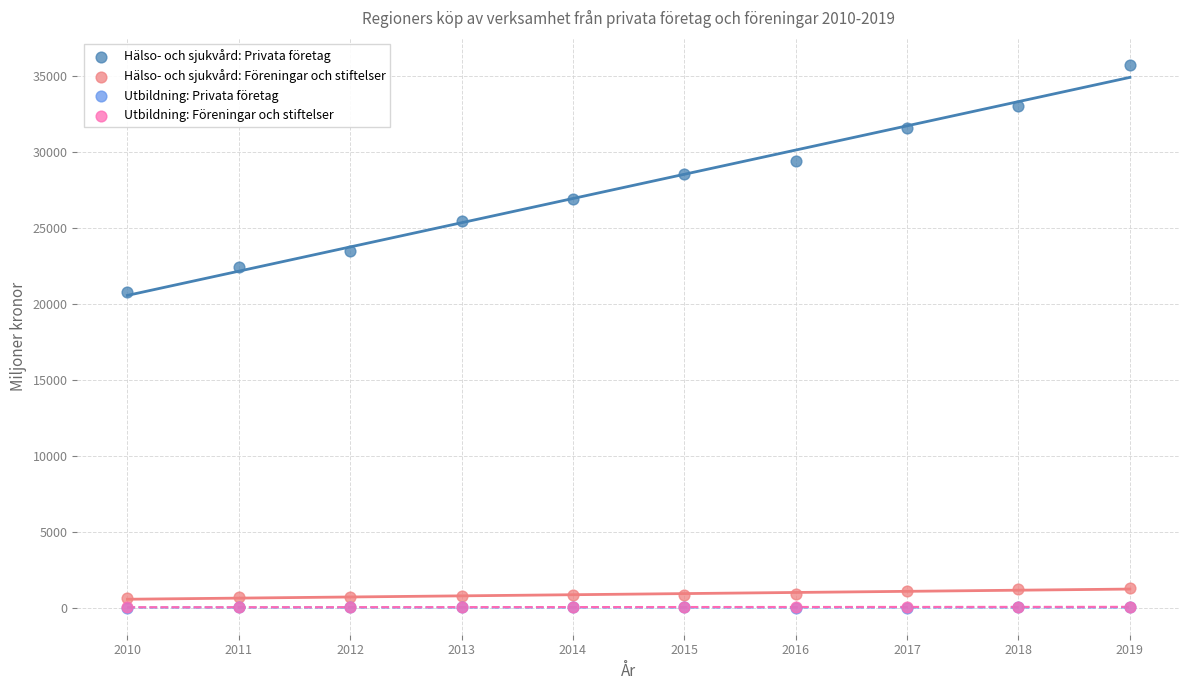

Which series contains the highest Y value?

Hälso- och sjukvård: Privata företag